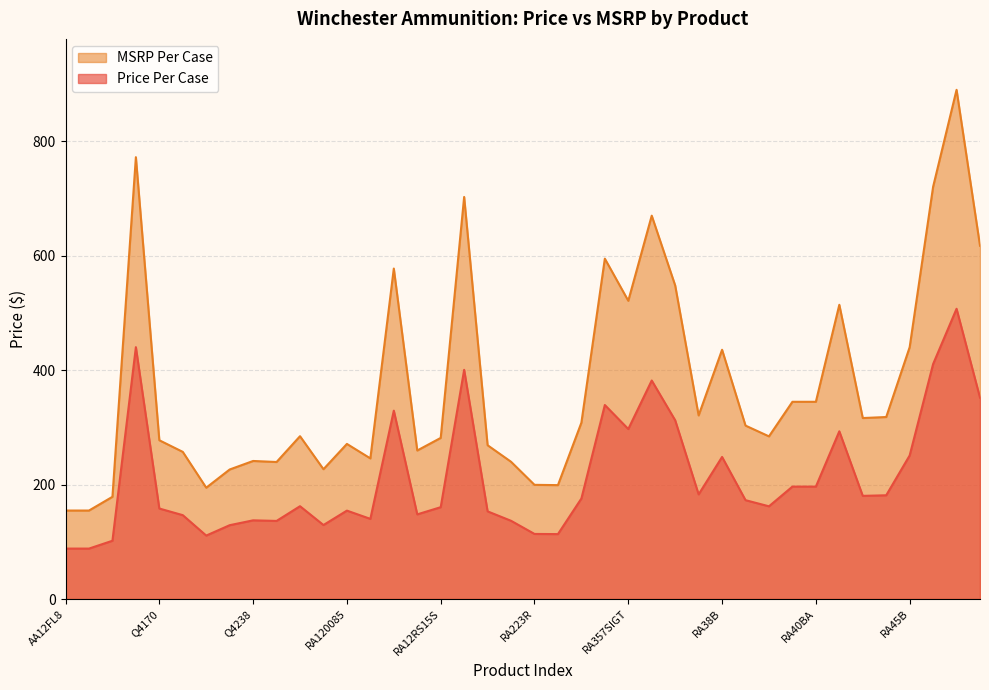

How many interior local valleys does the MSRP Per Case series have?

10